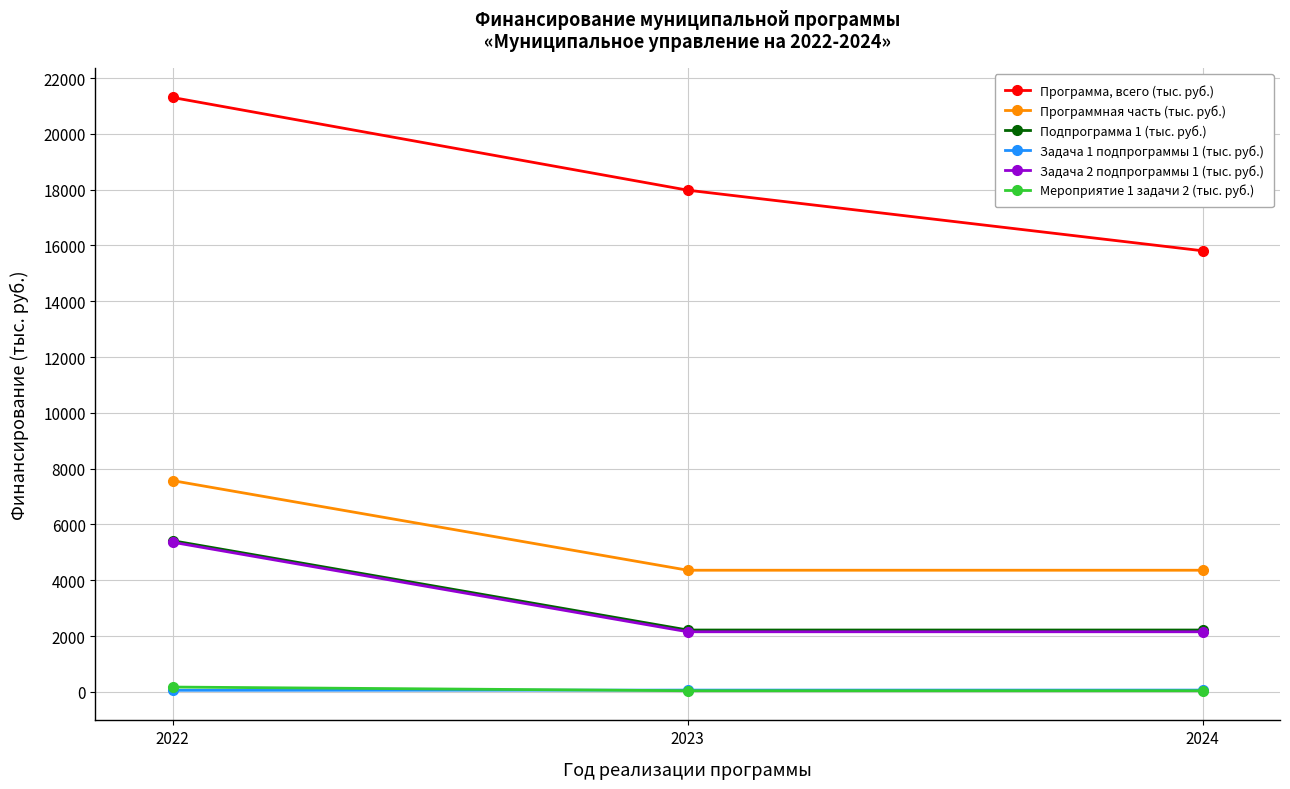

True or false: Задача 1 подпрограммы 1 (тыс. руб.) has a value of 55.0 at 2022.

True